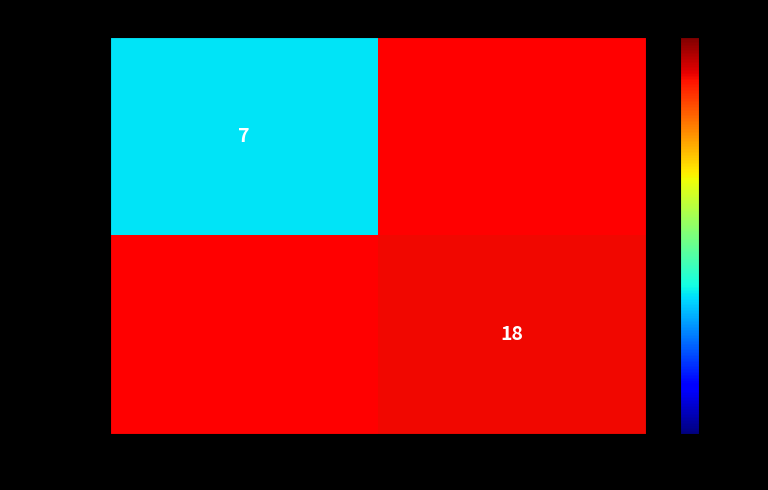

The 03afc3c5… series shows 18 at 1. True or false?

True